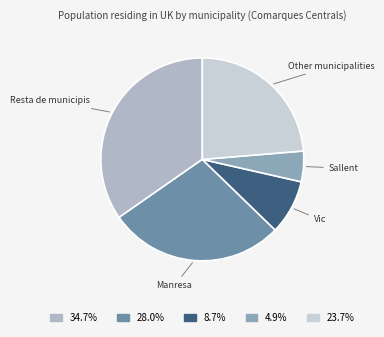

Is there a majority slice in this chart?

No